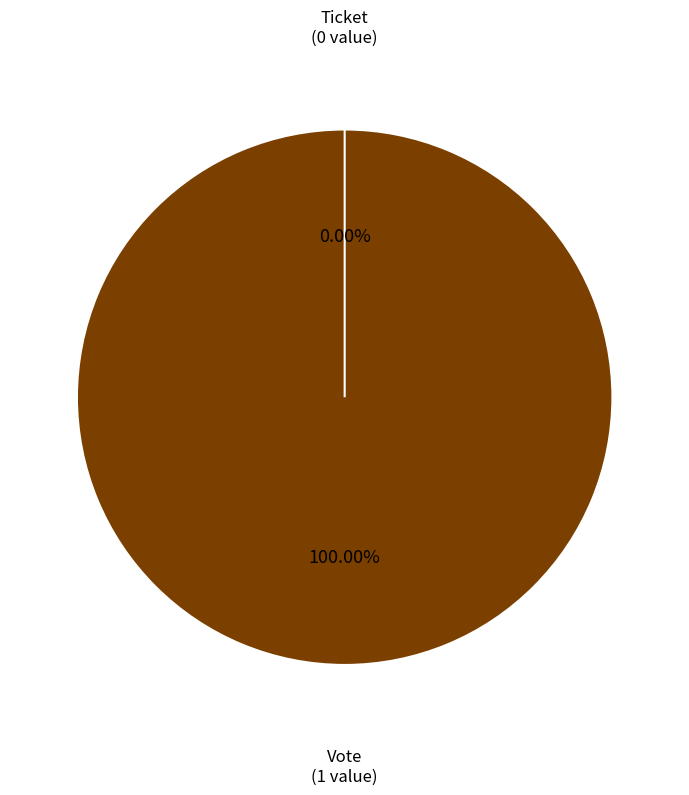

Is it true that Ticket is 0% of the pie?

True